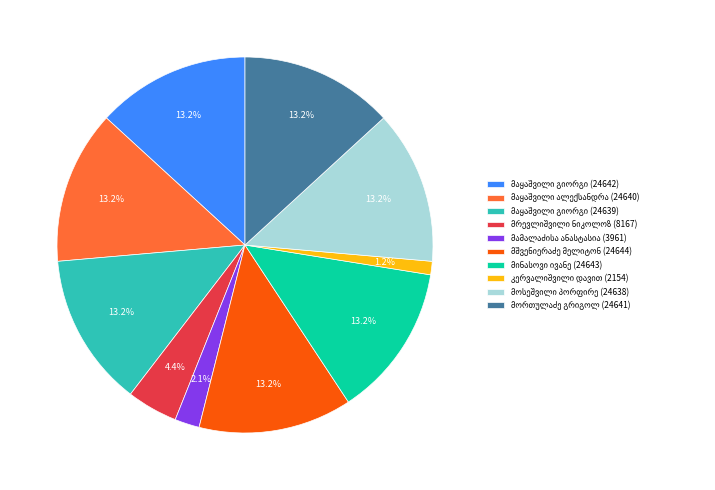

Is there any slice that represents more than half of the pie?

No